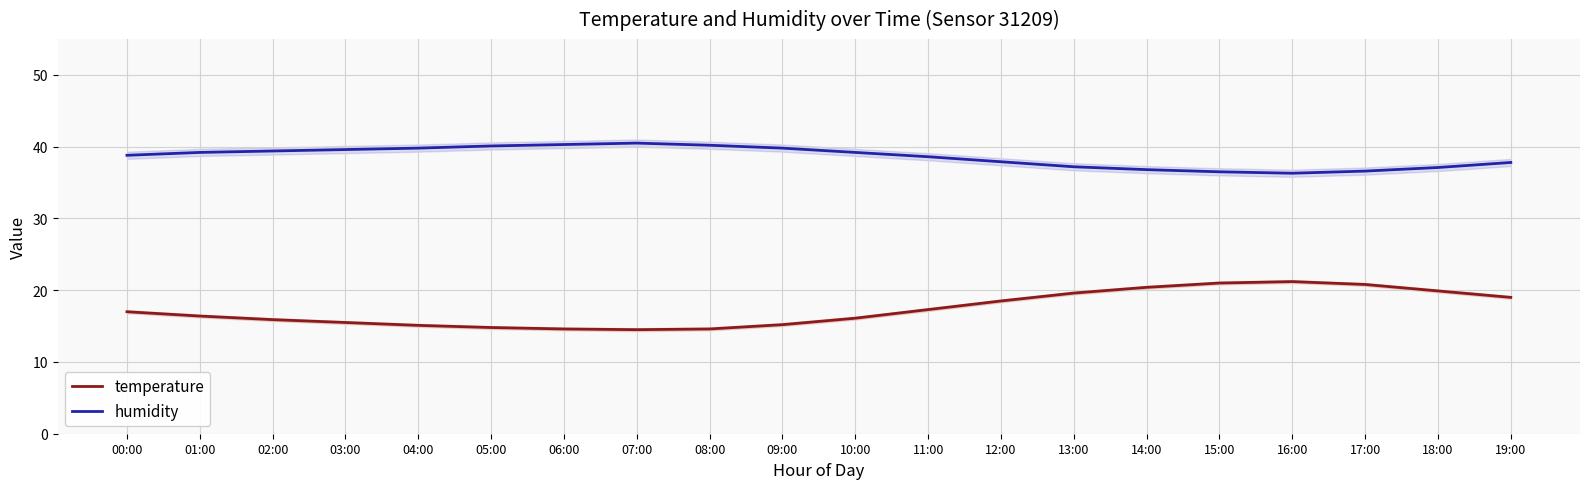

The temperature series shows 4.7 at 07:00. True or false?

False